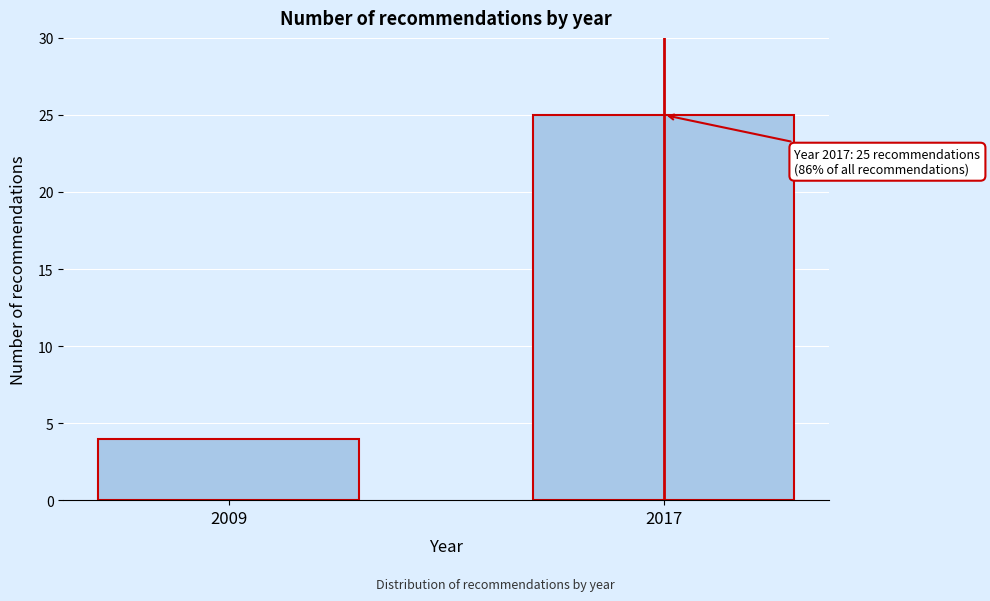

Reading left to right, transcribe all the data shown in this chart.

2009=4	2017=25